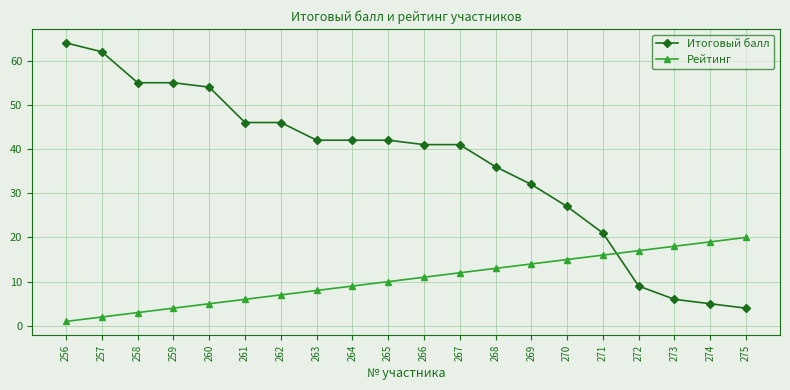

True or false: Рейтинг has a value of 16 at 271.

True